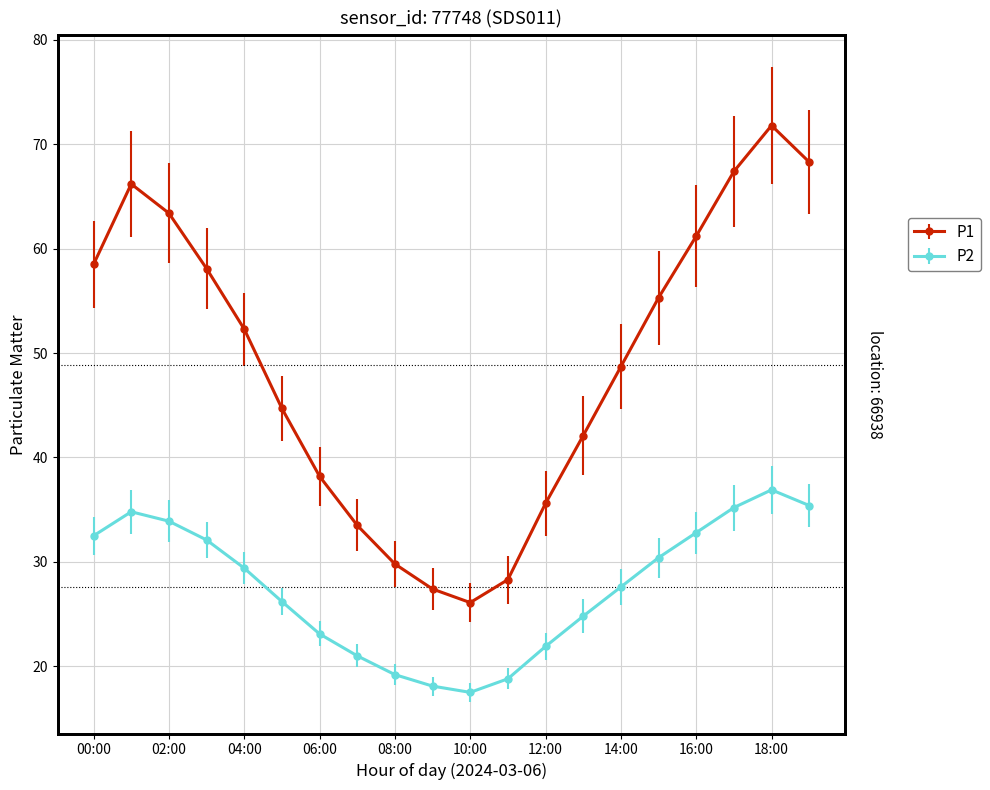

What is the spread (max minus min) of values at 05:00?

18.5